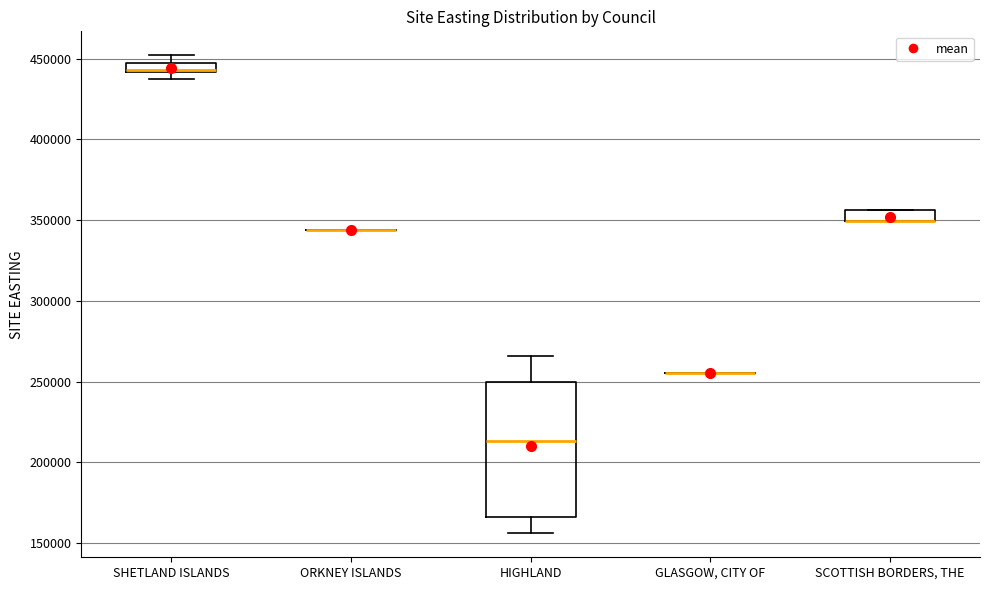

Which box is the tallest, from its lower edge to its upper edge?

HIGHLAND